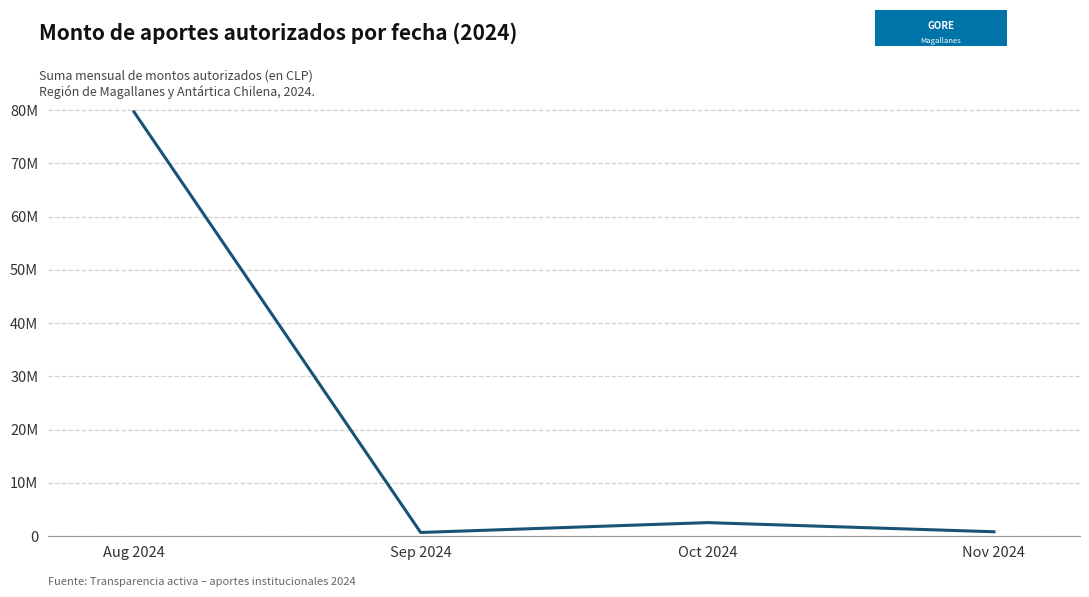

Which label corresponds to the largest value in the chart?

Aug 2024